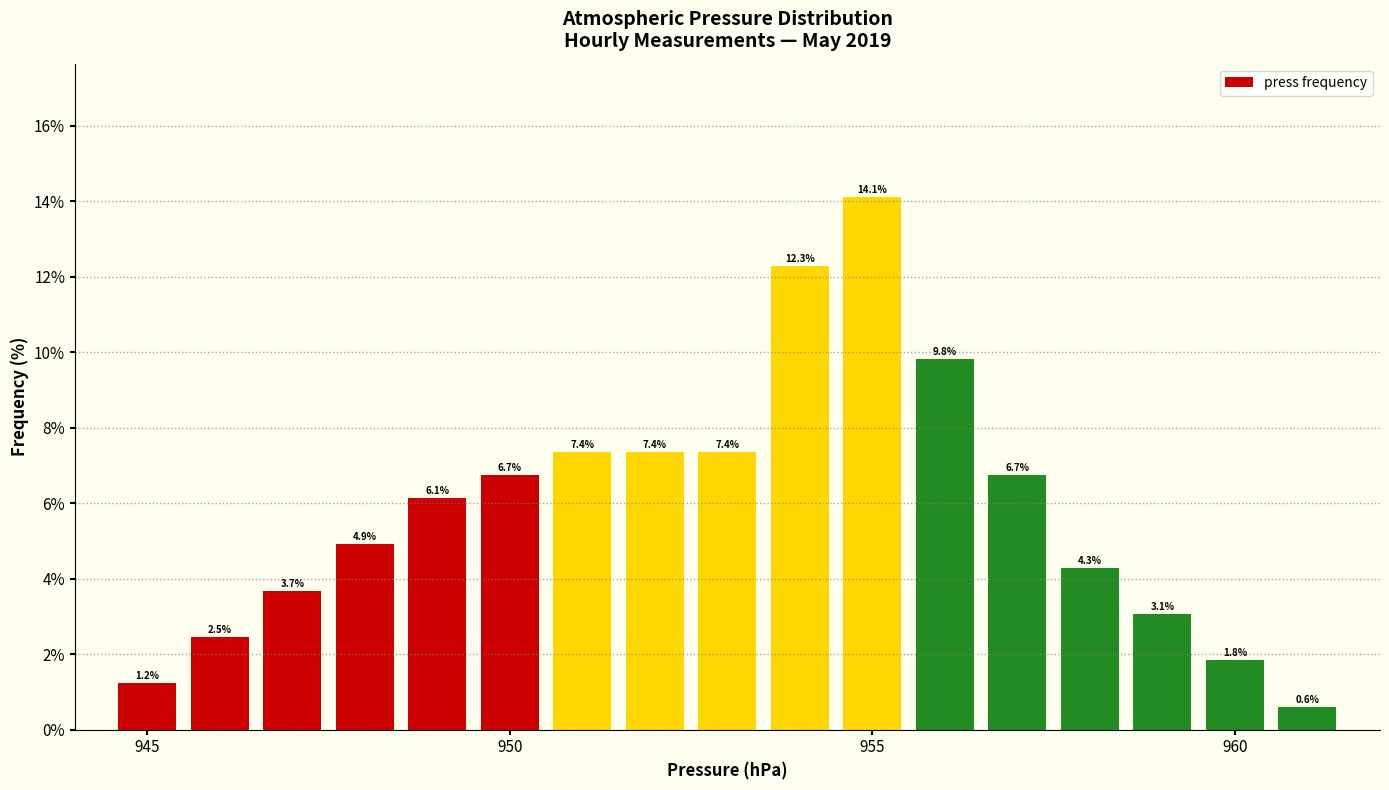

Around what value on the x-axis is the tallest bar? Give the approximate position of its centre, as read against the axis.

955.0